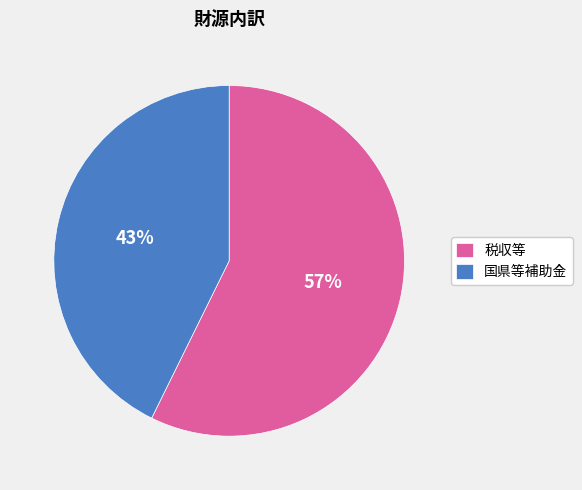

Combined, do 国県等補助金 and 税収等 account for over 50%?

Yes